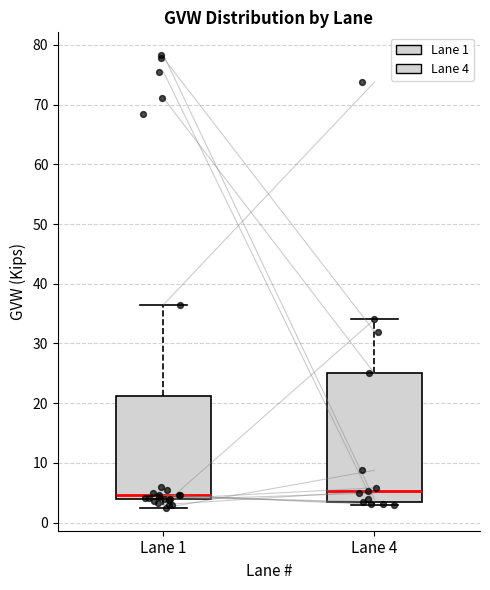

Which box is the tallest, from its lower edge to its upper edge?

Lane 4